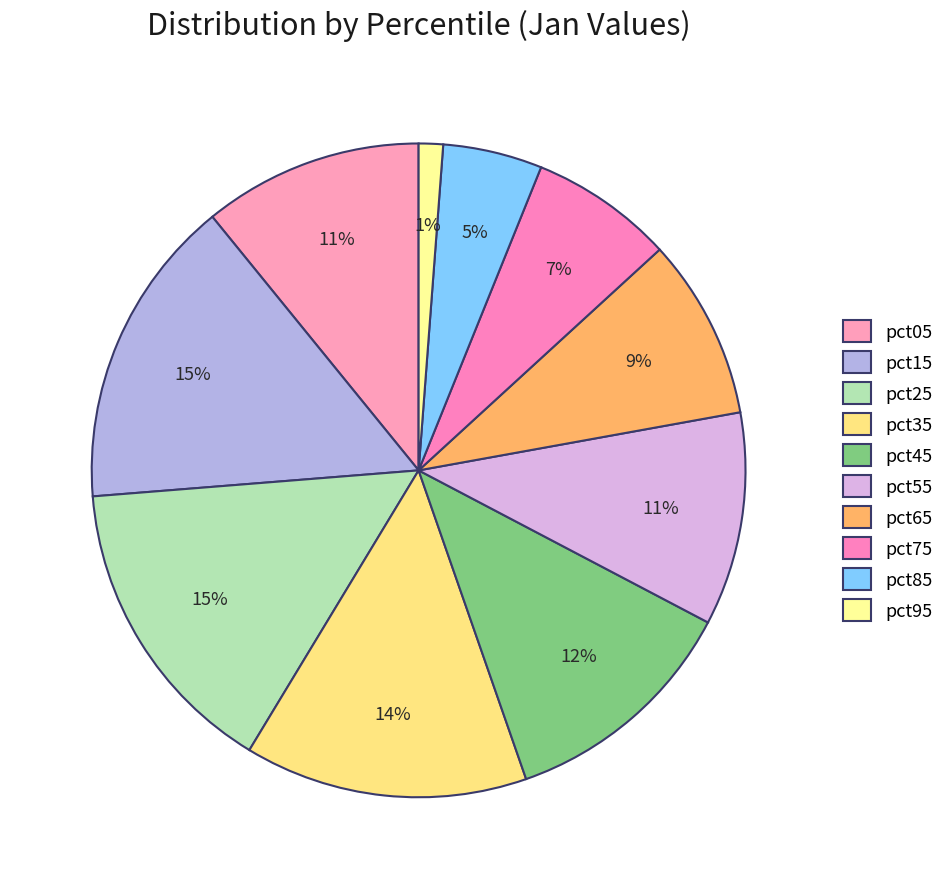

To the nearest percent, what percentage of the pie is pct75?

7%